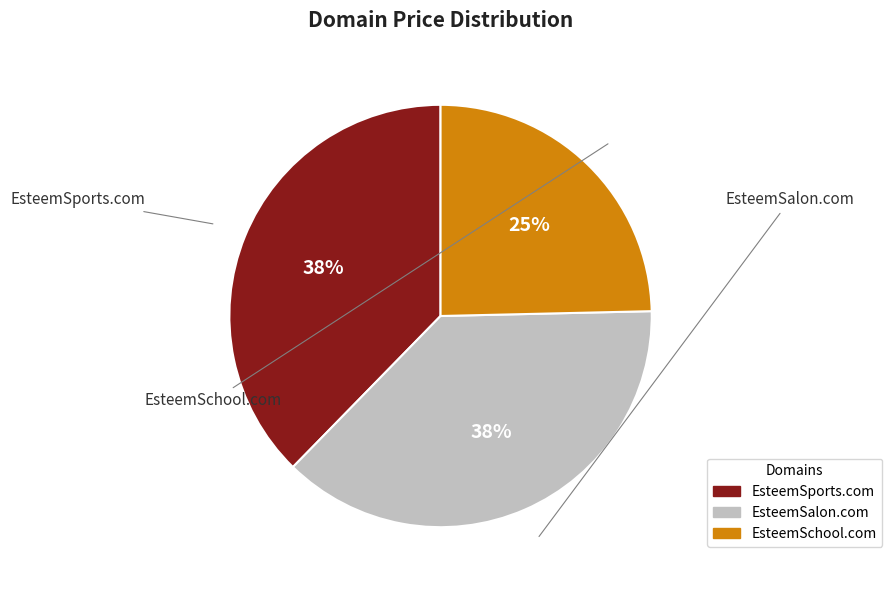

Which category has the smallest portion of the pie?

EsteemSchool.com